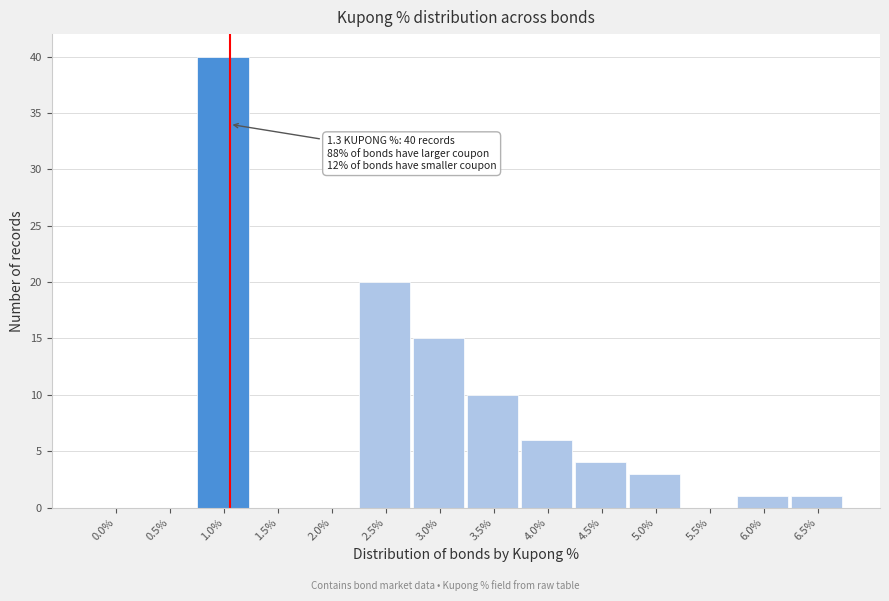

Reading left to right, extract all data points from this chart.

0.0%=0	0.5%=0	1.0%=40	1.5%=0	2.0%=0	2.5%=20	3.0%=15	3.5%=10	4.0%=6	4.5%=4	5.0%=3	5.5%=0	6.0%=1	6.5%=1